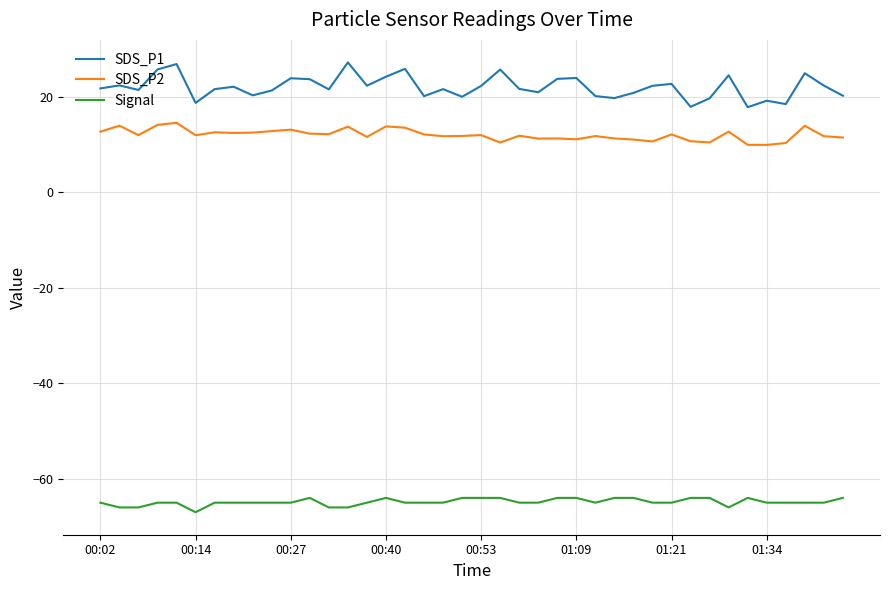

Which series has the largest total across all categories?

SDS_P1